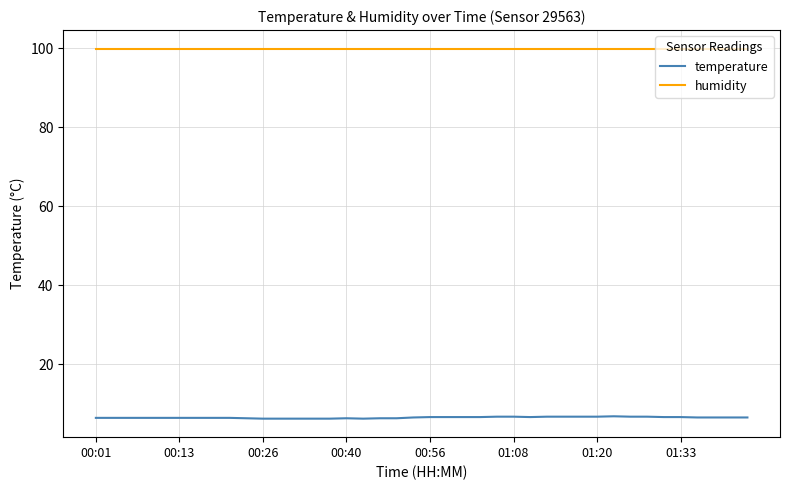

At how many categories does at least one series exceed 8?

40